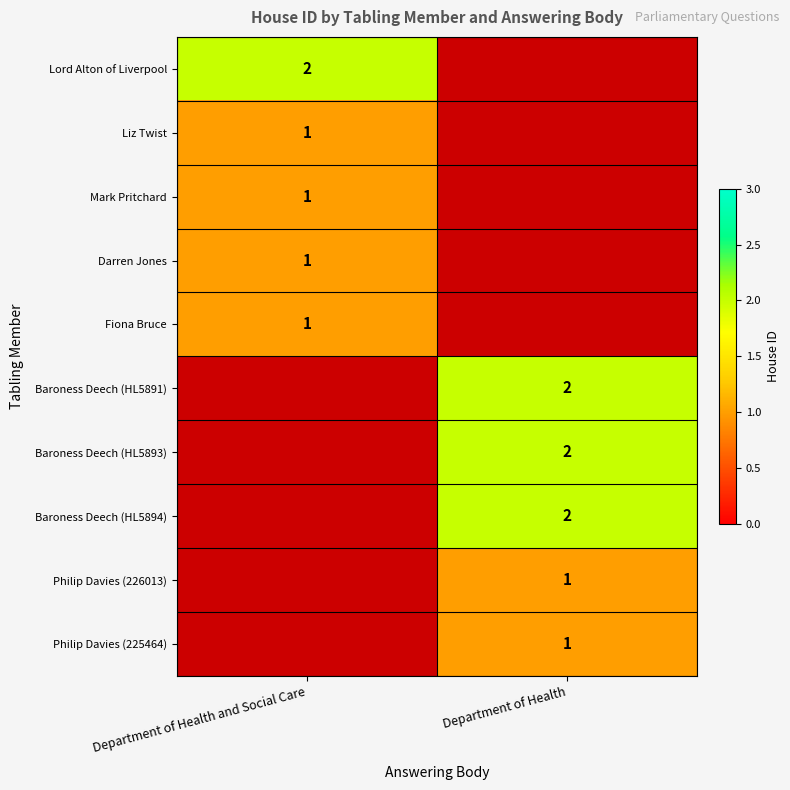

True or false: Philip Davies (226013) has a value of 1 at Department of Health.

True